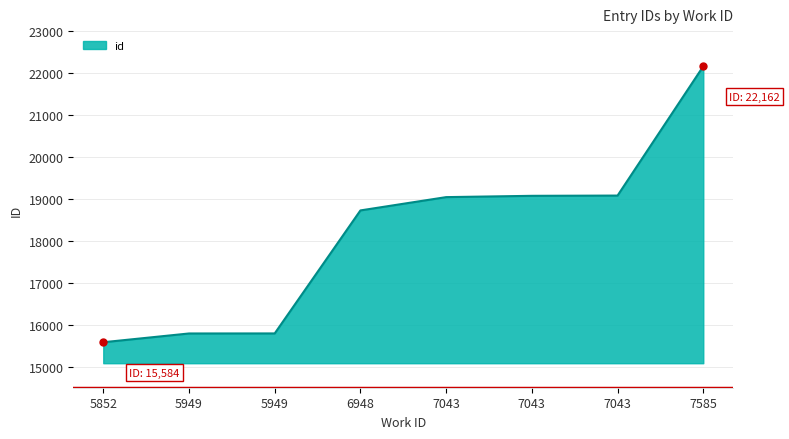

How many values are below 19043?

4